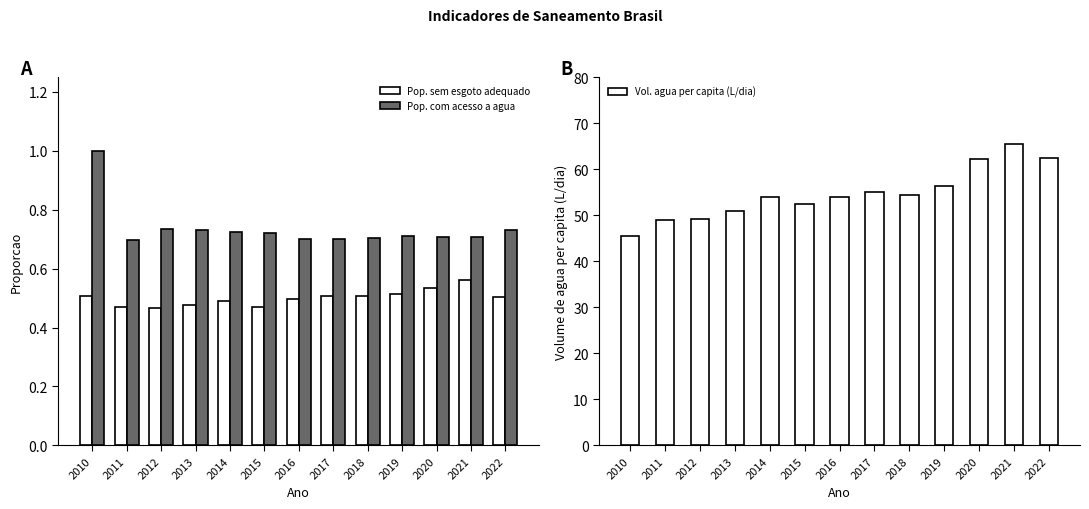

What are all the series names shown in the legend?

Pop. sem esgoto adequado, Pop. com acesso a agua, Vol. agua per capita (L/dia)